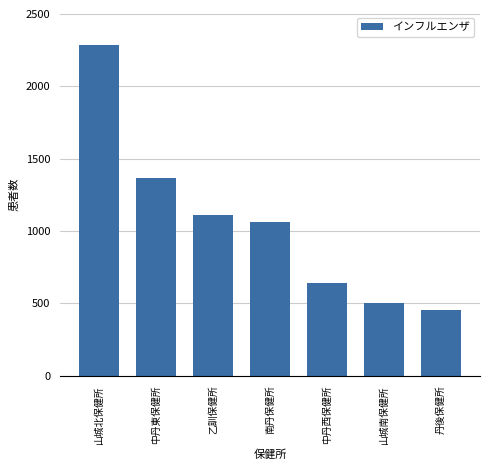

The value at 山城南保健所 is 210. True or false?

False